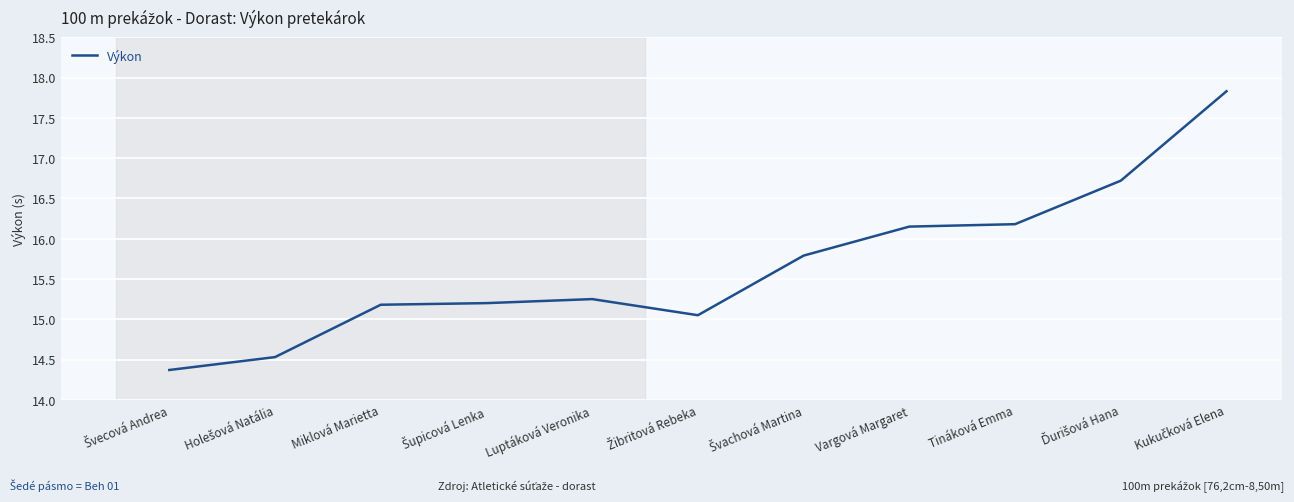

What is the greatest value displayed?

17.8